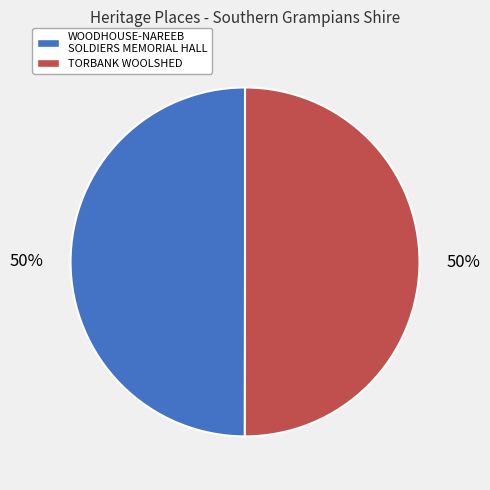

Combined, do WOODHOUSE-NAREEB SOLDIERS MEMORIAL HALL and TORBANK WOOLSHED account for over 50%?

Yes